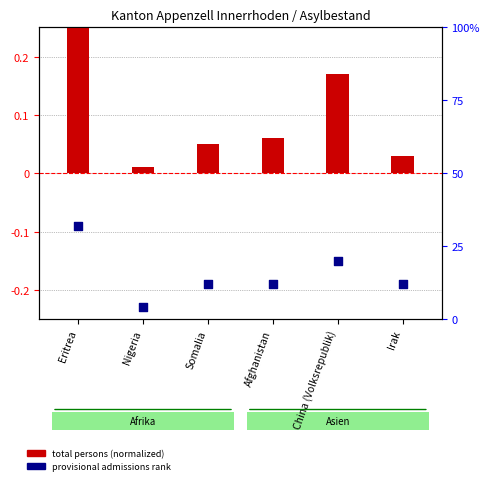

At which category is the sum across all series the highest?

Eritrea